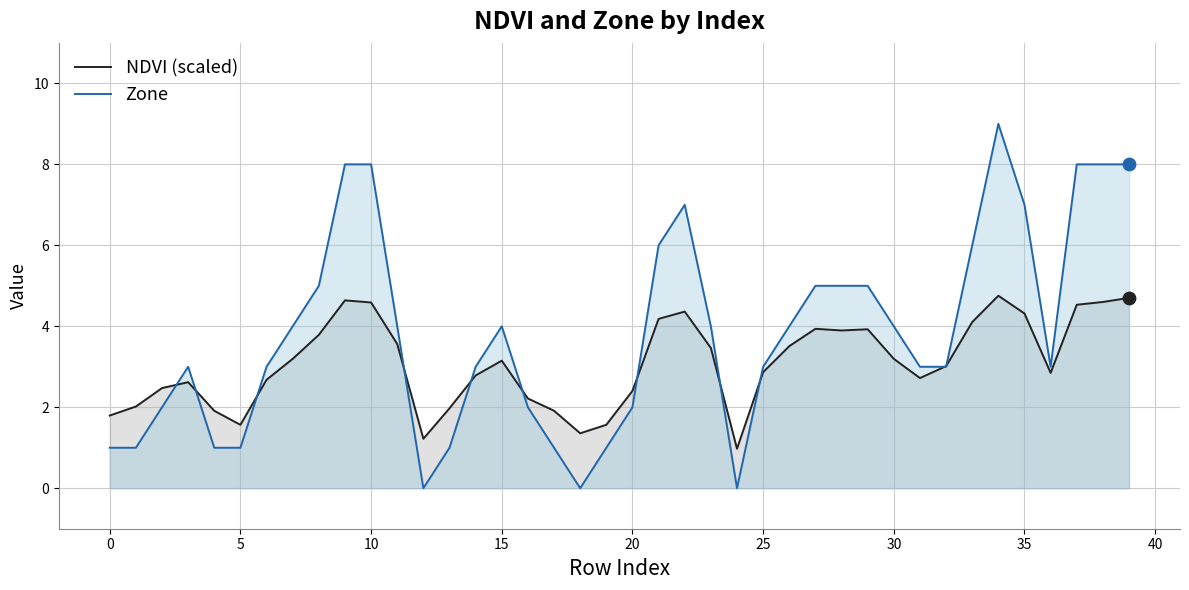

Which series has the largest total across all categories?

Zone